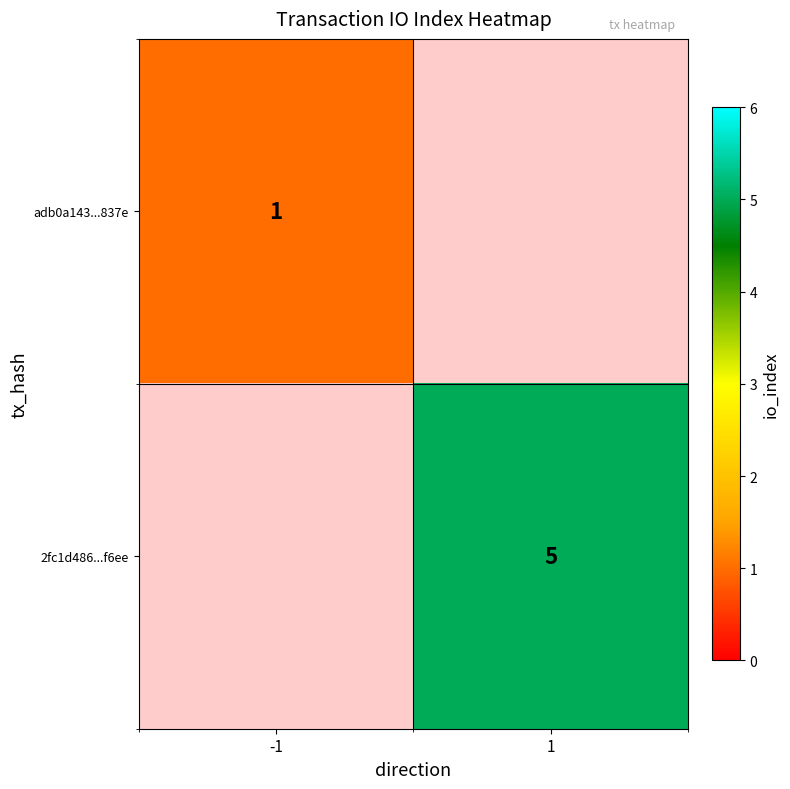

Is it true that 2fc1d486...f6ee equals 7 at 1?

False